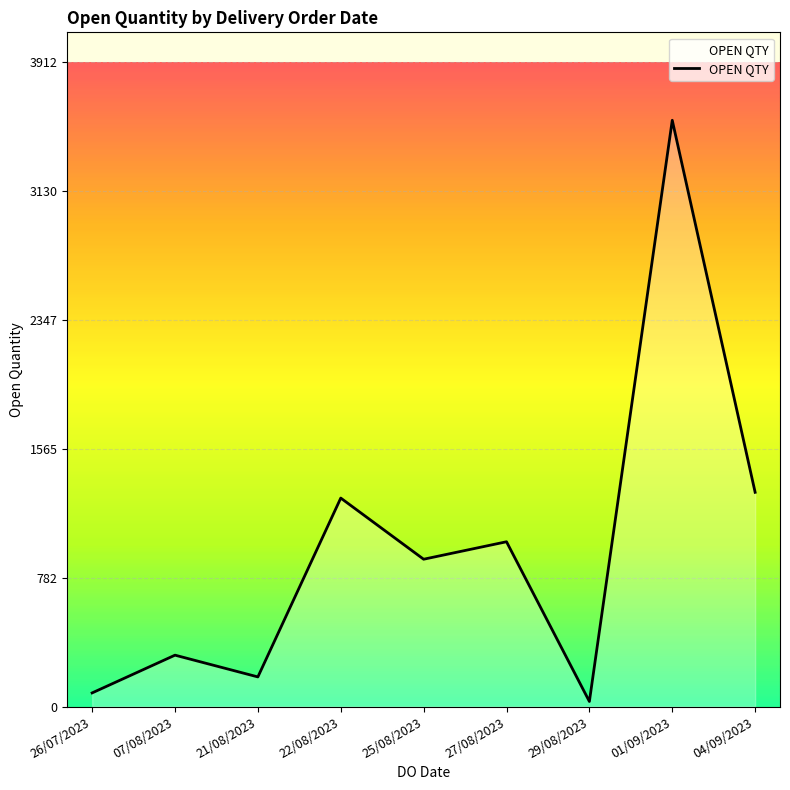

Count the number of categories in the chart.

9